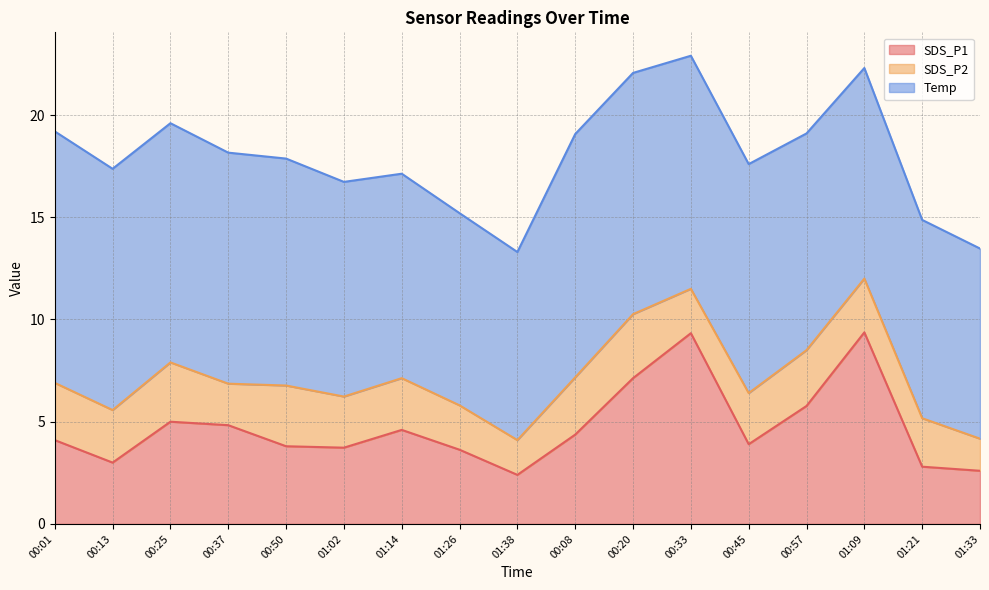

Which category has the lowest value in the Temp series?

01:38